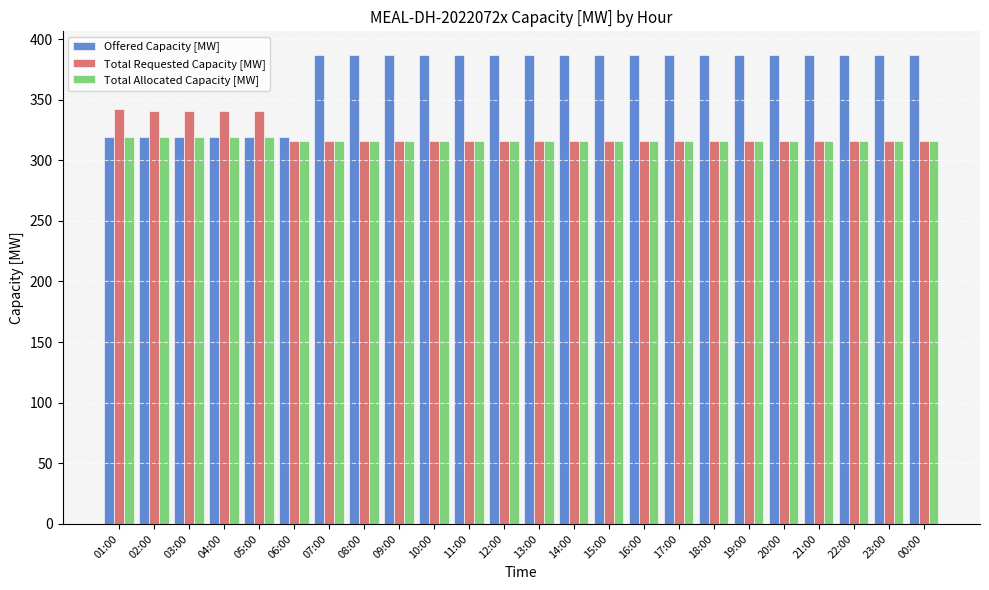

The Total Allocated Capacity [MW] series shows 319 at 04:00. True or false?

True